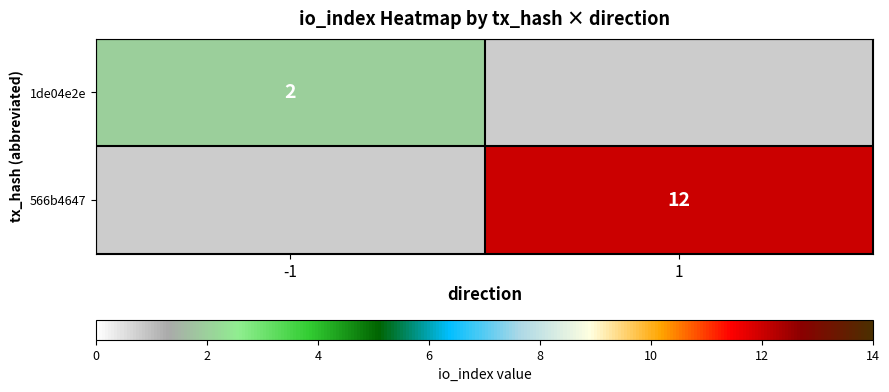

The value of 1de04e2e at -1 is 2. True or false?

True